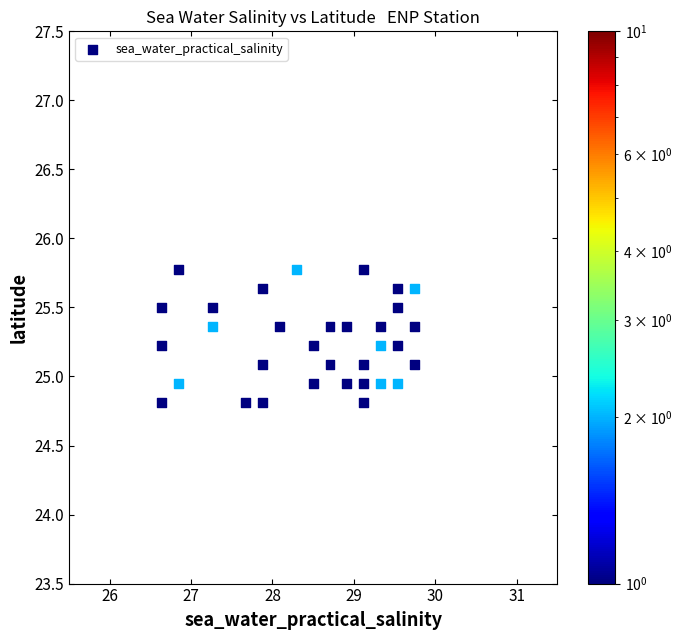

What is the range of X values (max minus min)?

3.1